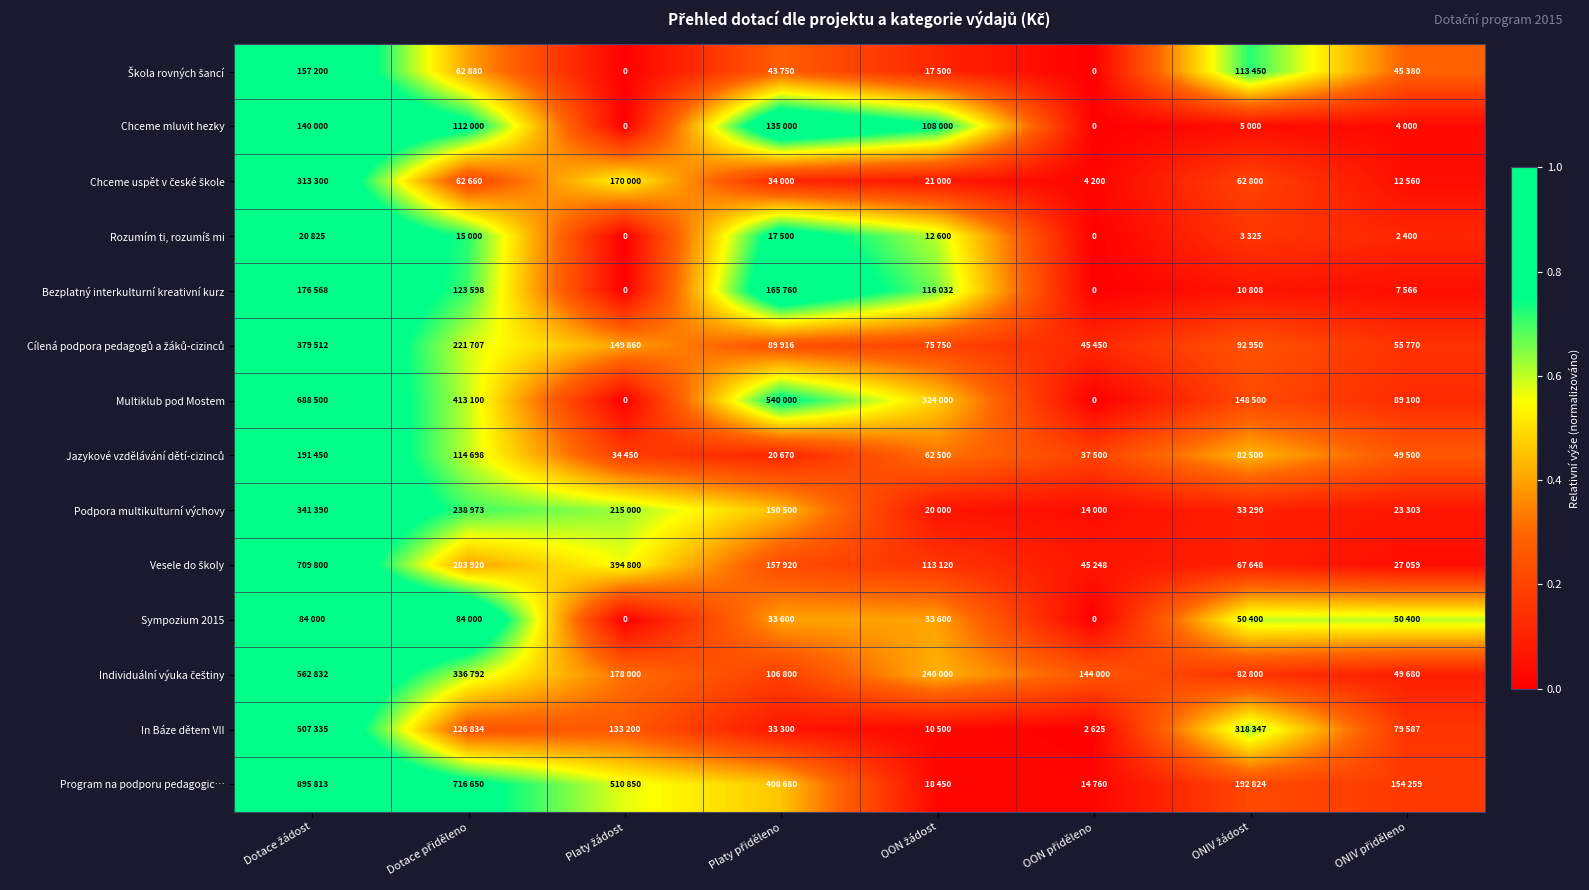

How many Multiklub pod Mostem values are between 0 and 1?

8